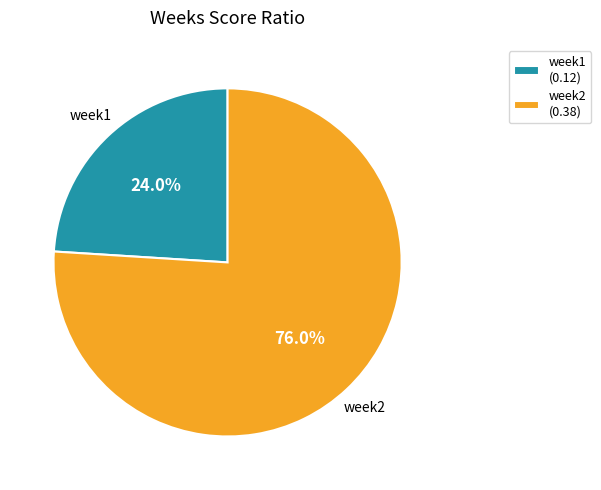

To the nearest percent, what is the difference between the largest and smallest slice percentages?

52%